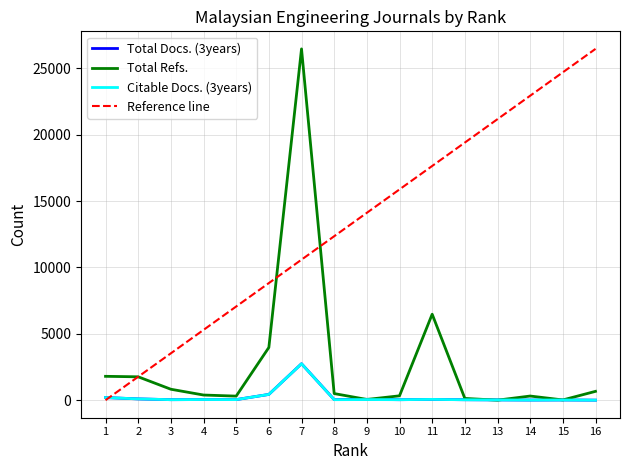

The Total Refs. series shows 16 at 15. True or false?

True